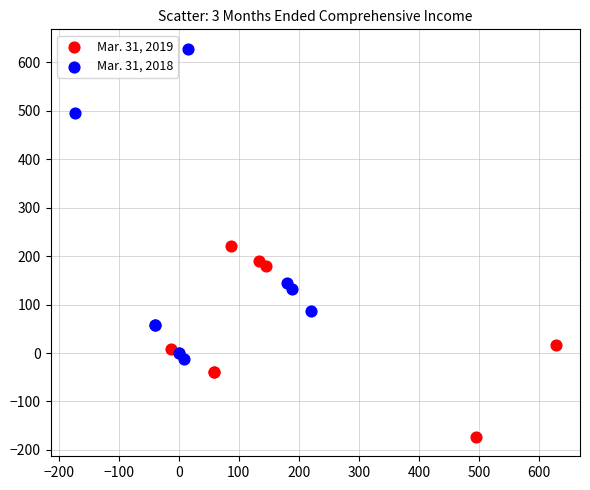

Which series contains the highest Y value?

Mar. 31, 2018